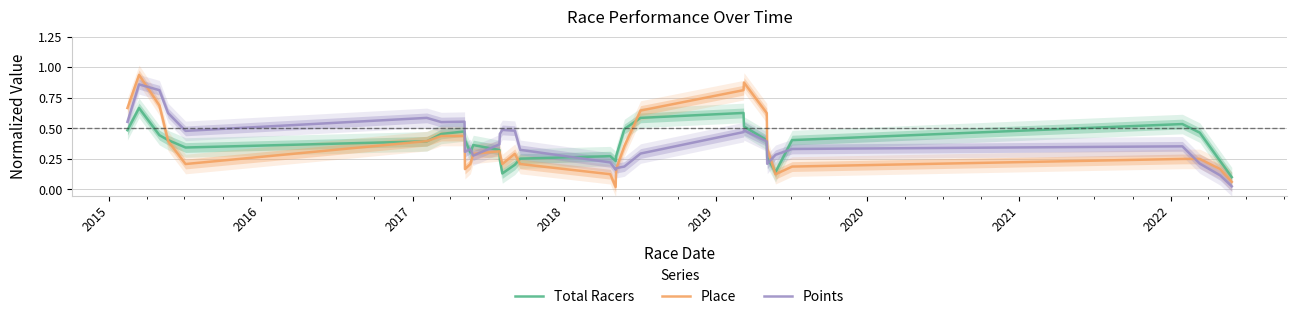

What is the difference between the second highest and minimum values in the Place series?

0.9